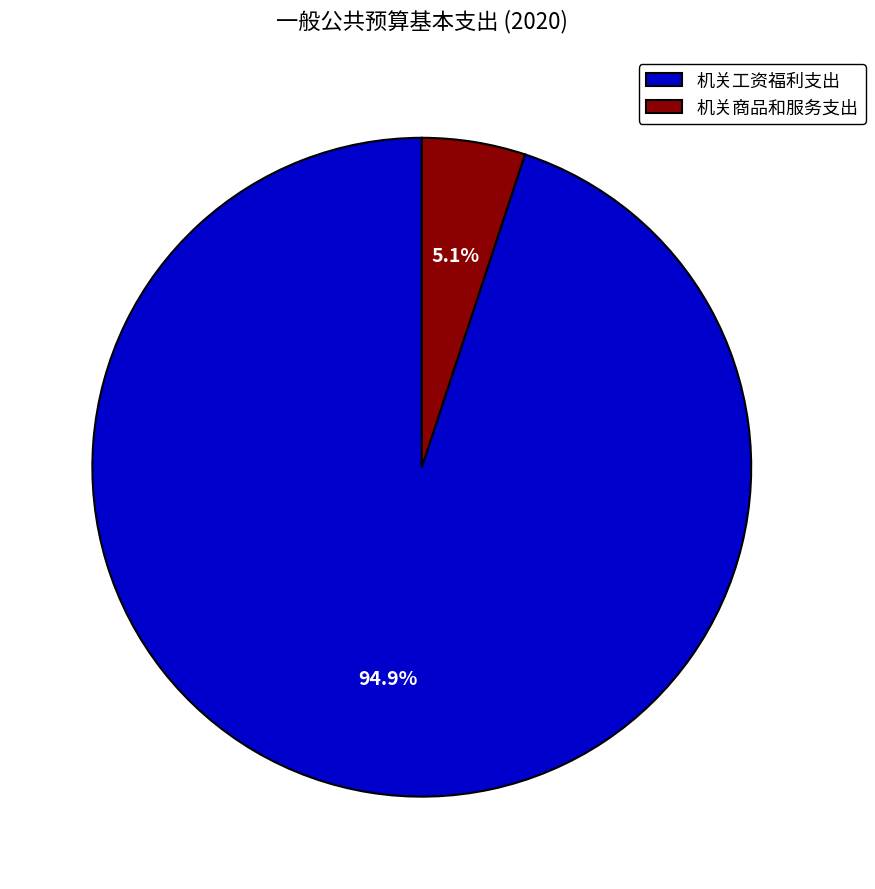

Which category has the smallest portion of the pie?

机关商品和服务支出